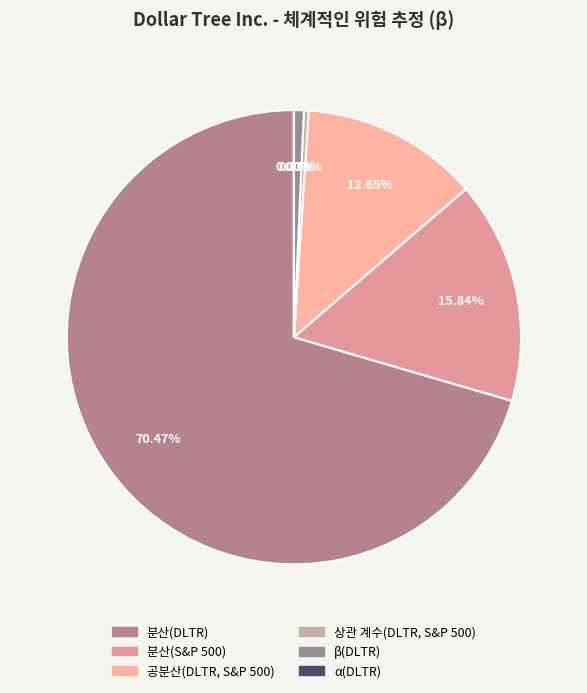

Does 분산(DLTR) represent more than half of the total?

Yes